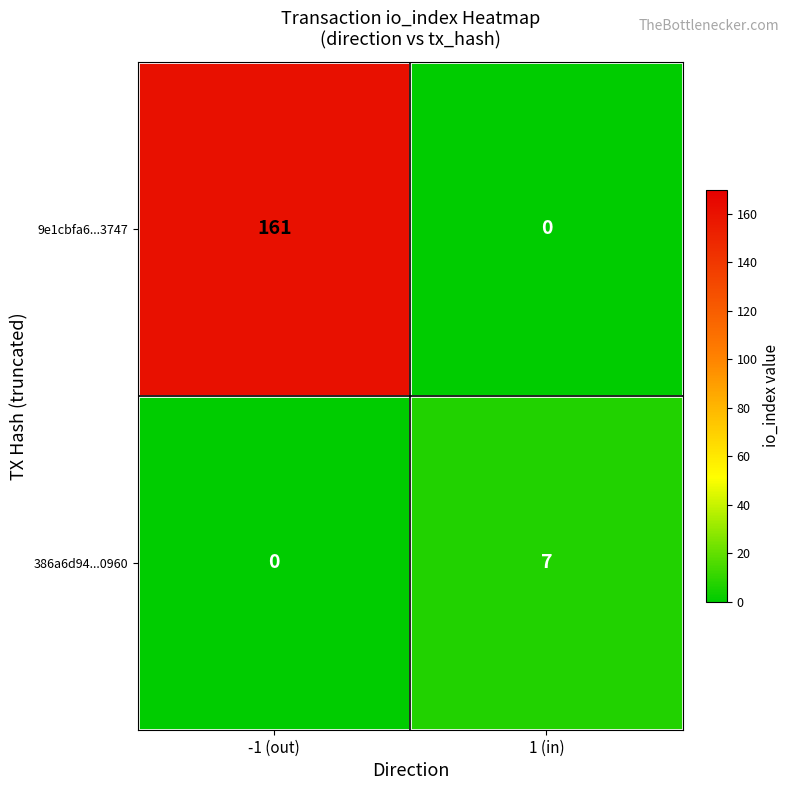

List the series in order of their overall mean, lowest first.

386a6d94...0960, 9e1cbfa6...3747